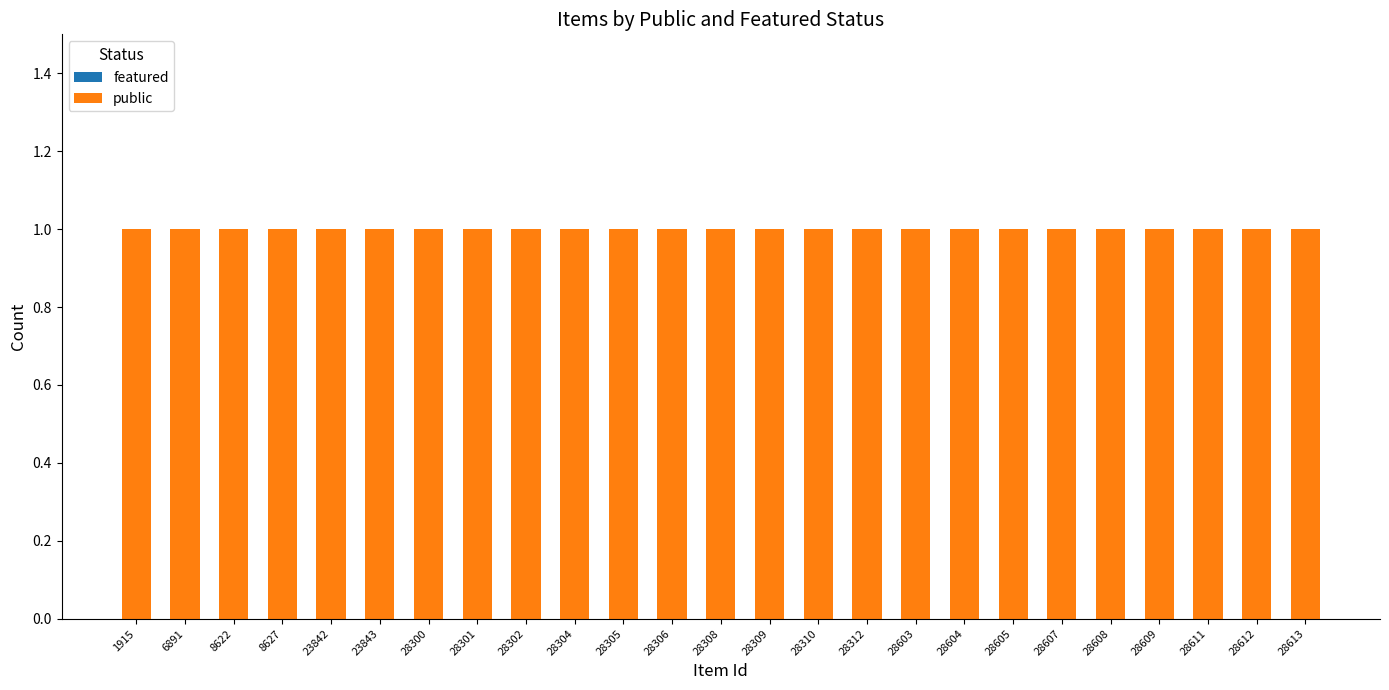

Rank the categories by public value from lowest to highest.

1915, 6891, 8622, 8627, 23842, 23843, 28300, 28301, 28302, 28304, 28305, 28306, 28308, 28309, 28310, 28312, 28603, 28604, 28605, 28607, 28608, 28609, 28611, 28612, 28613